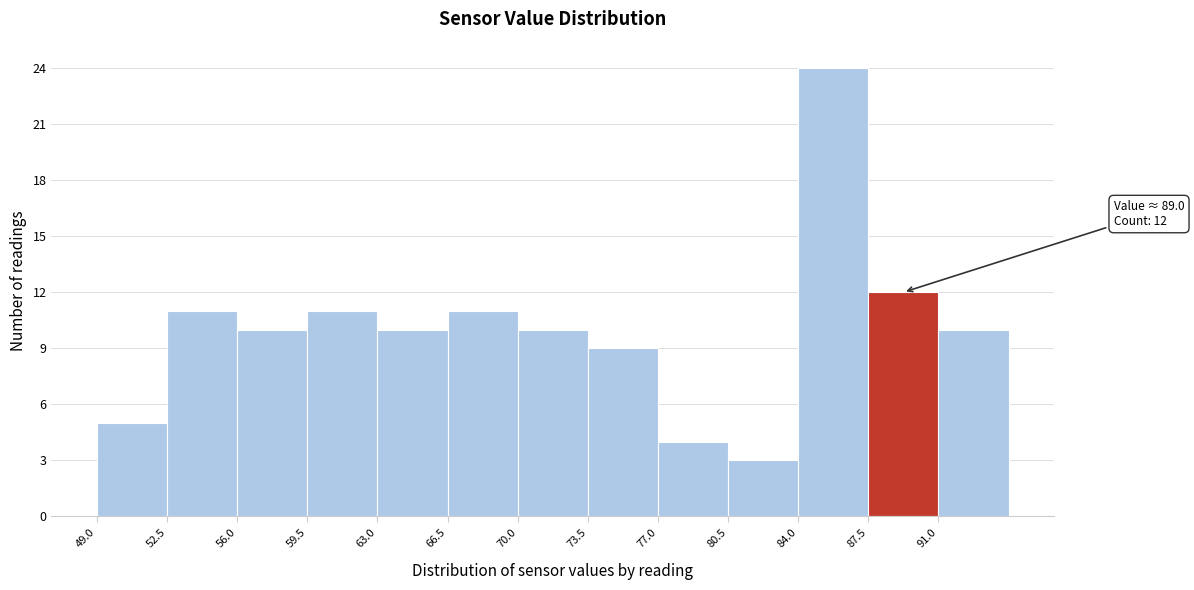

Over which range of the x-axis is the bar tallest?

84.0 to 87.5